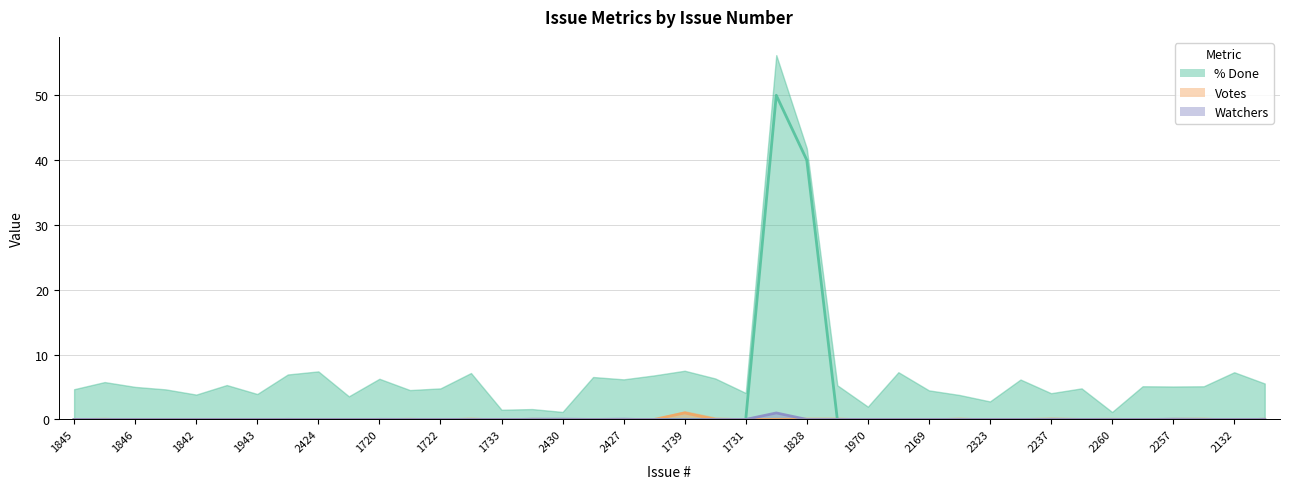

How many data points in Watchers are above 0?

1